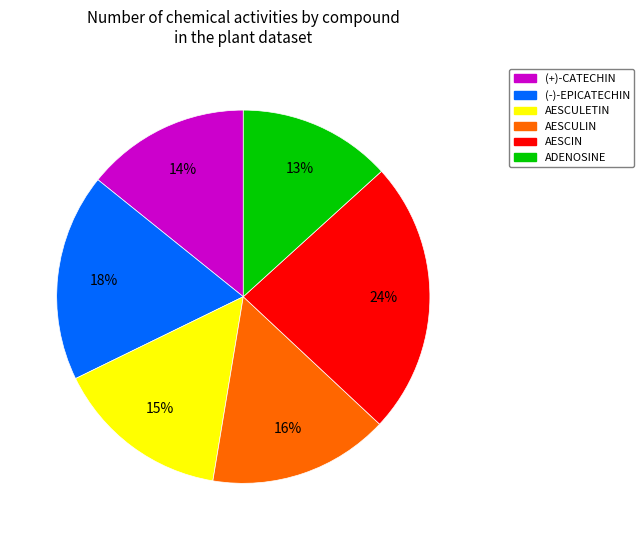

To the nearest percent, what is the combined percentage of AESCIN and ADENOSINE?

37%